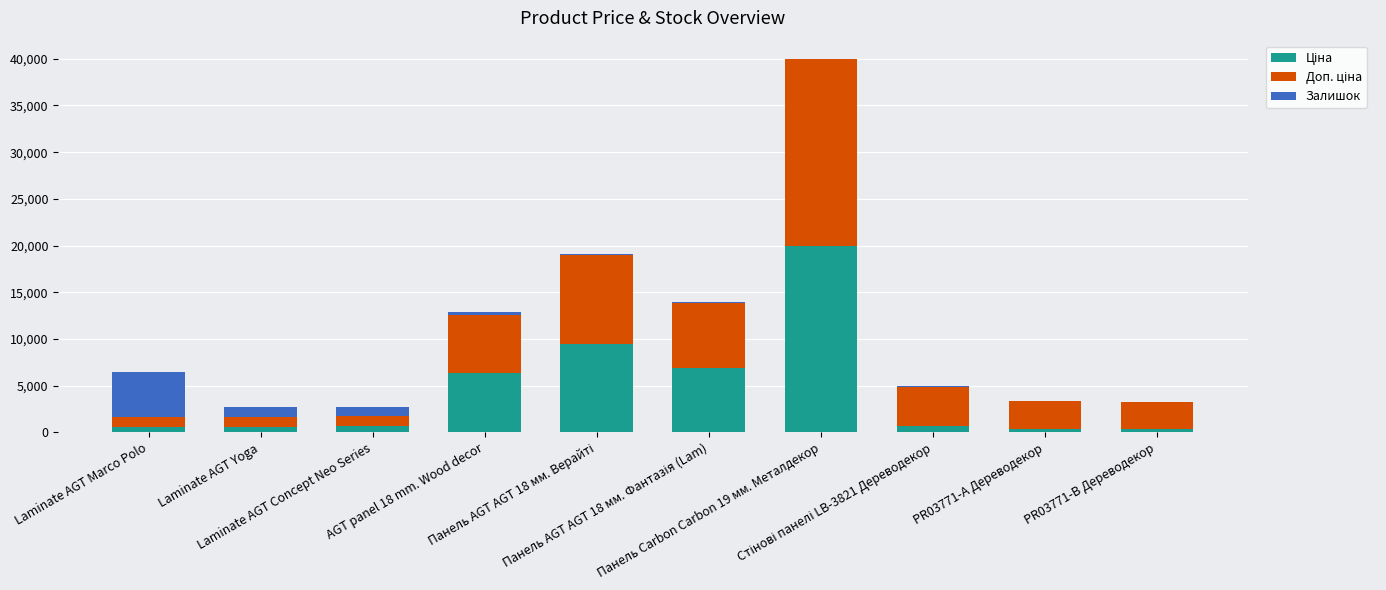

At Laminate AGT Yoga, list the series in order from largest to smallest.

Доп. ціна, Залишок, Ціна